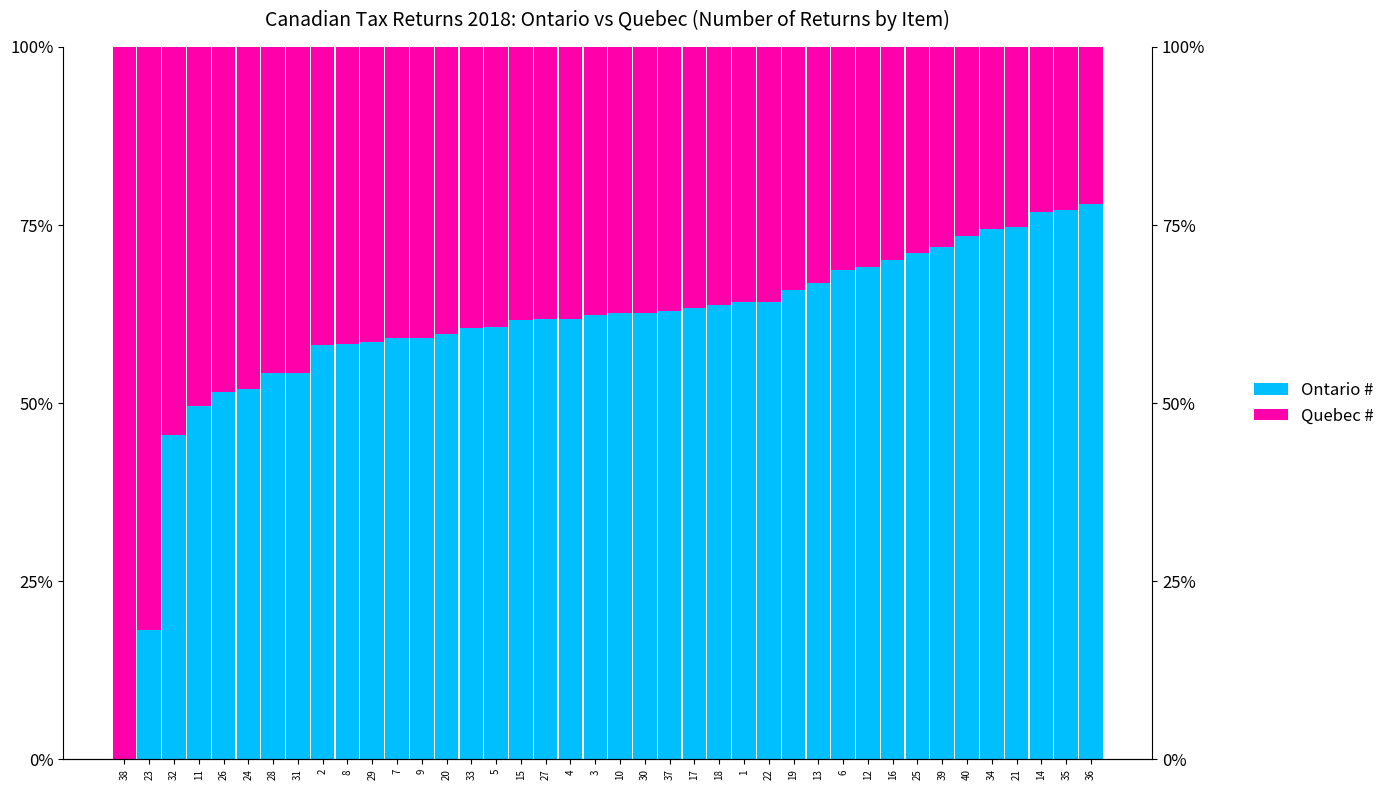

How many Quebec # values are between 0 and 1?

40